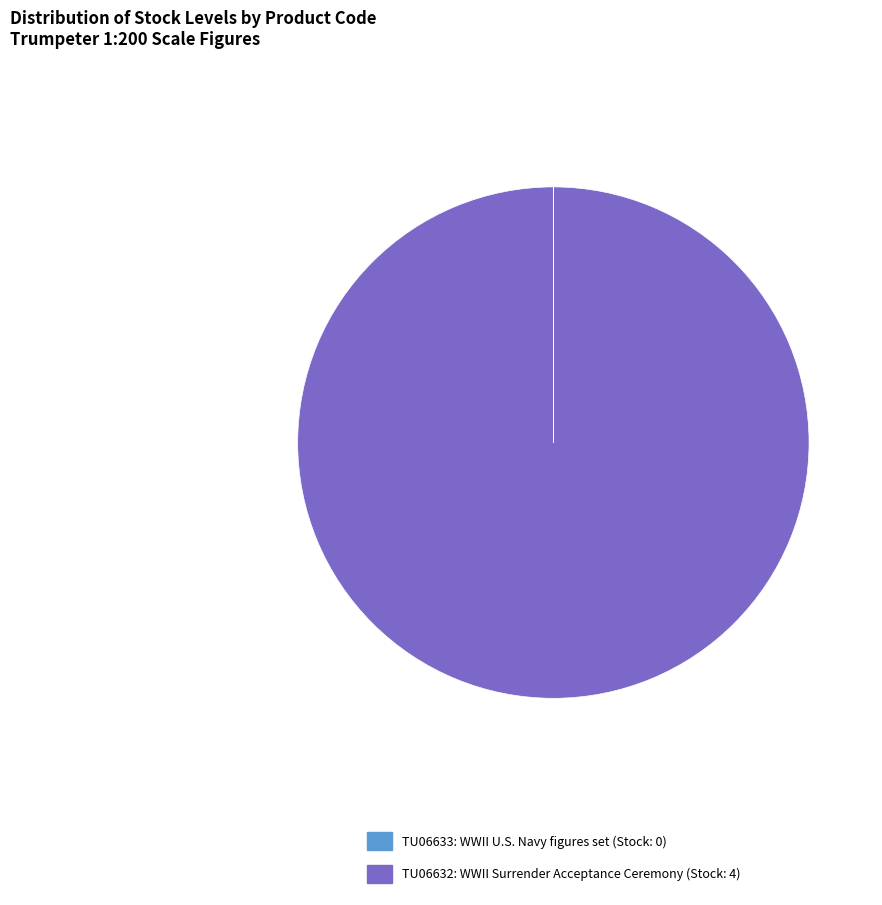

Which slice is the largest?

TU06632